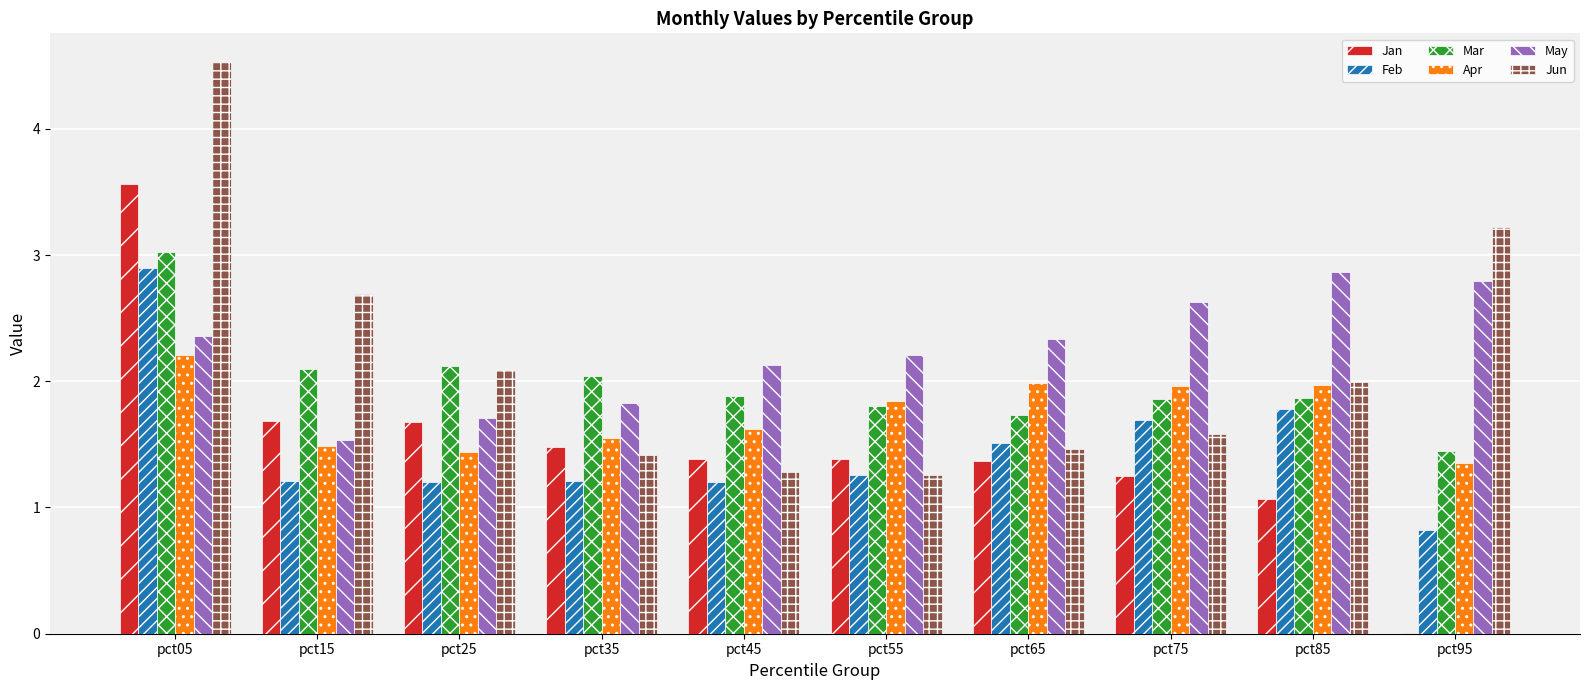

Are the bars grouped side by side (vs. stacked)?

Yes